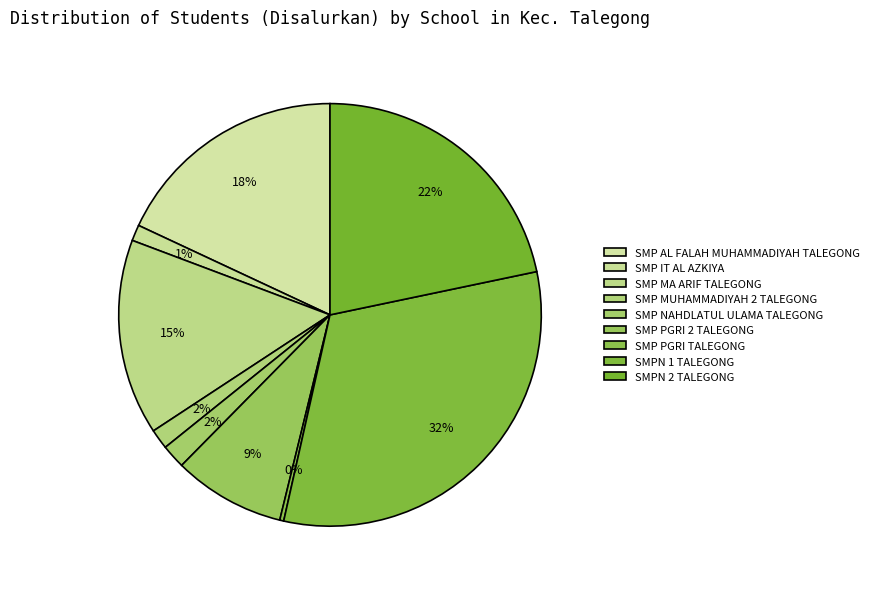

What is the change in value from SMP MUHAMMADIYAH 2 TALEGONG to SMPN 2 TALEGONG?

+66